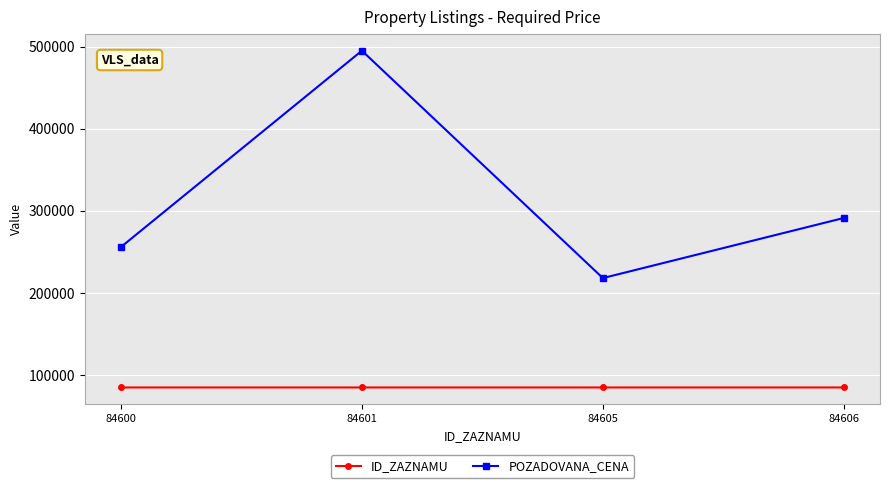

Is the value of POZADOVANA_CENA at 84605 greater than the value of ID_ZAZNAMU at 84600?

Yes